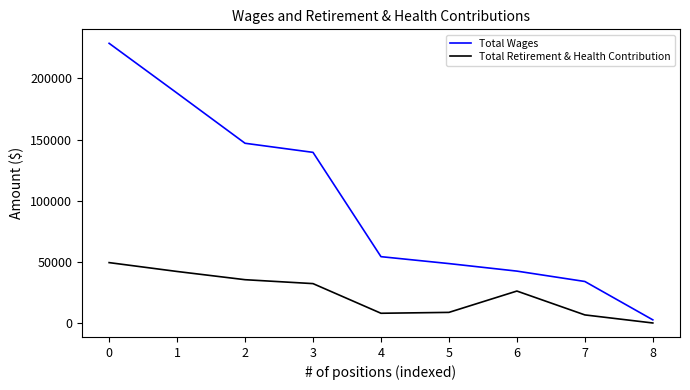

Rank the series by their average value, from highest to lowest.

Total Wages, Total Retirement & Health Contribution